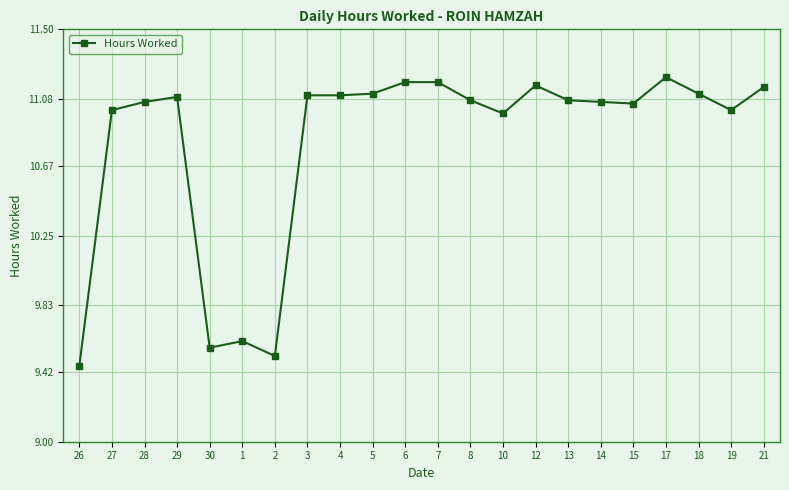

Where is the data nearest to the value 10?

1